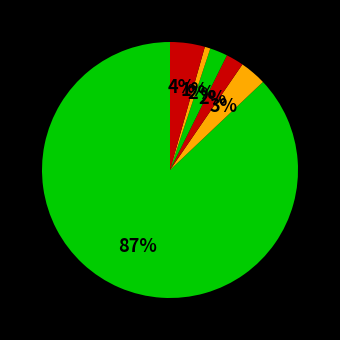

How many segments does this pie chart have?

6